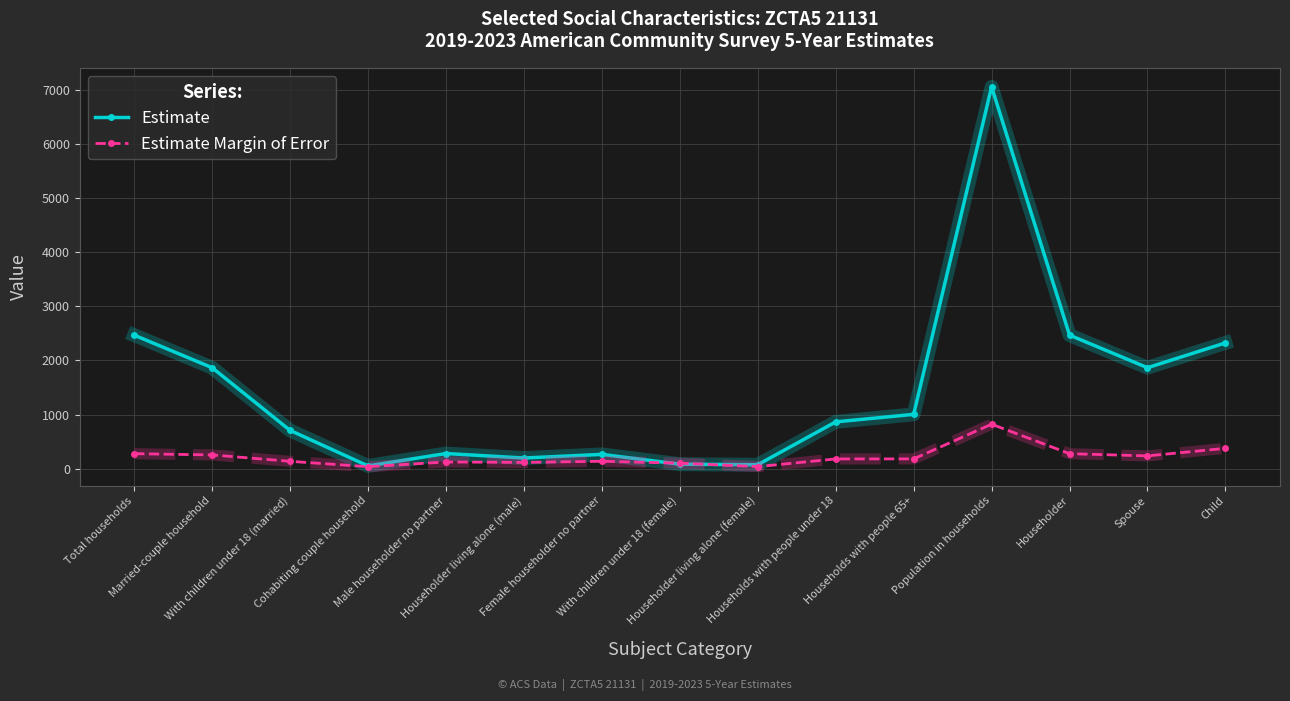

At how many categories does at least one series exceed 5930?

1